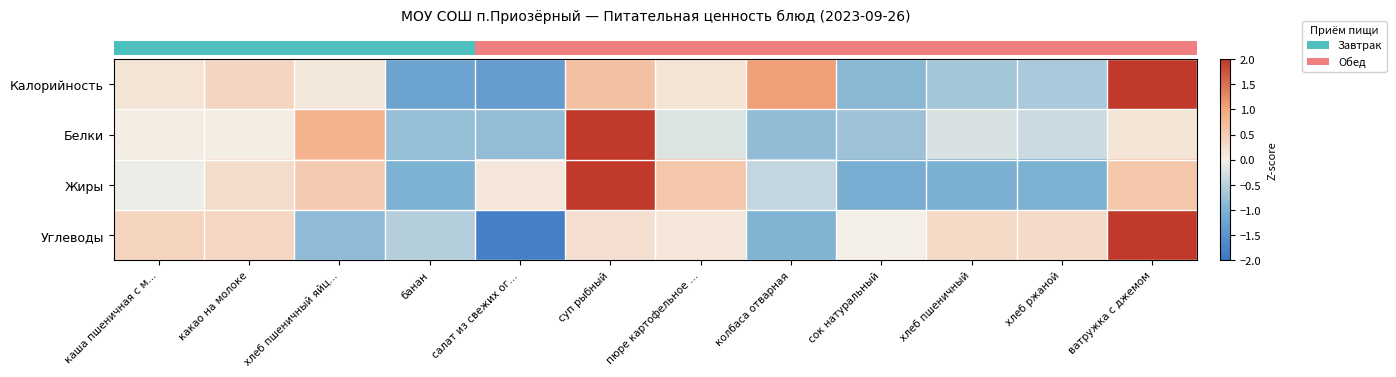

At which category does the chart reach its peak across all series?

суп рыбный